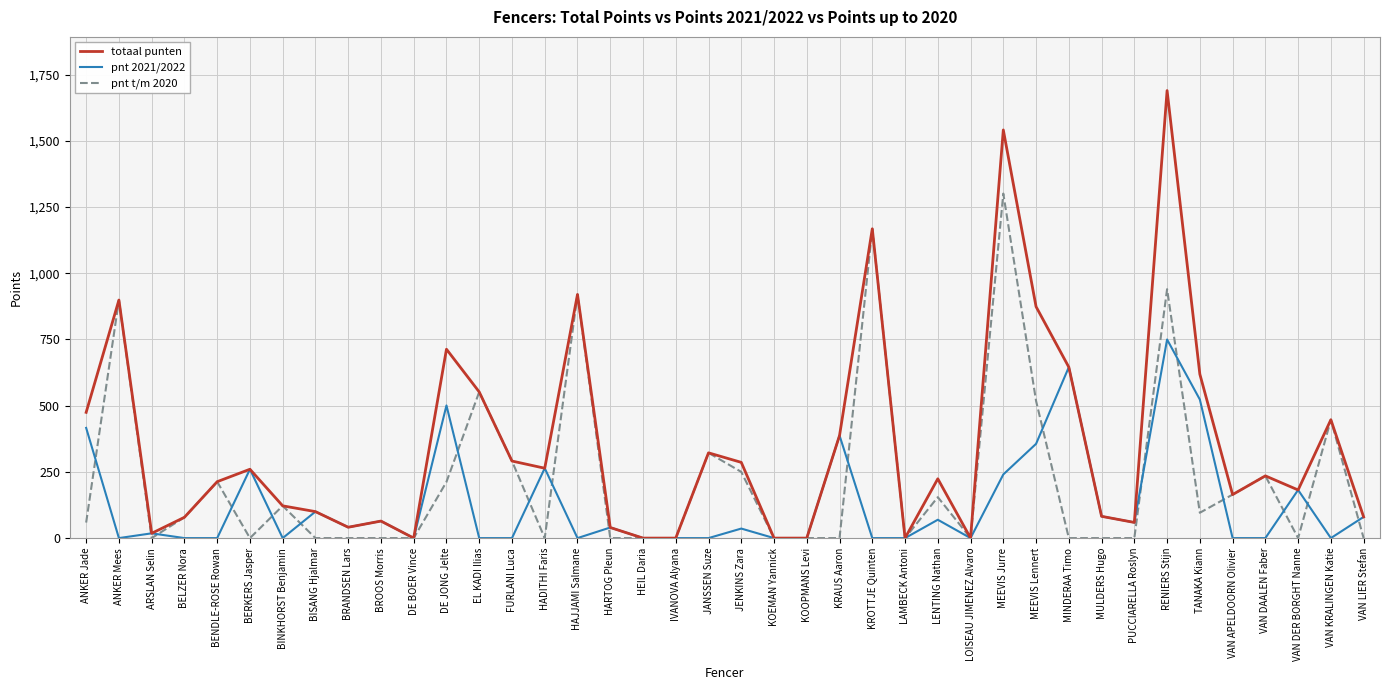

List the series in order of their overall mean, highest first.

totaal punten, pnt t/m 2020, pnt 2021/2022